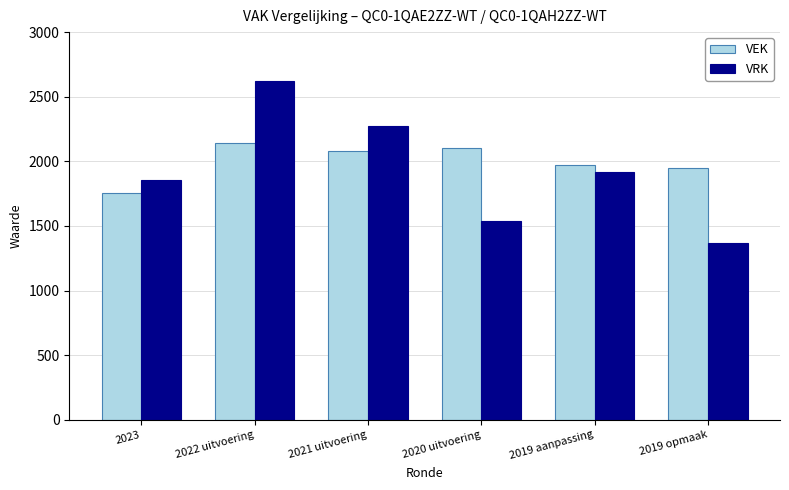

How many categories are shown in the chart?

6